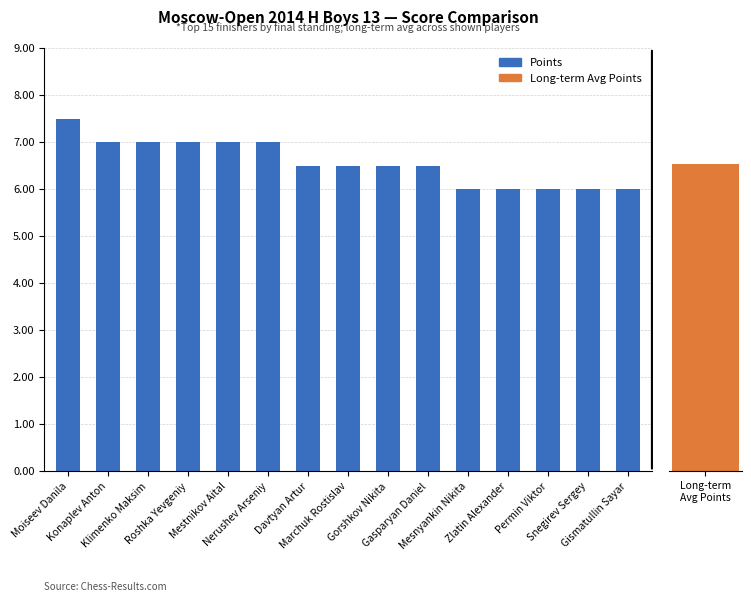

Does the chart contain stacked bars?

No